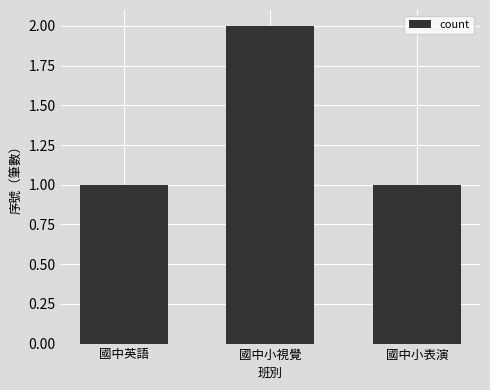

What is the greatest value displayed?

2